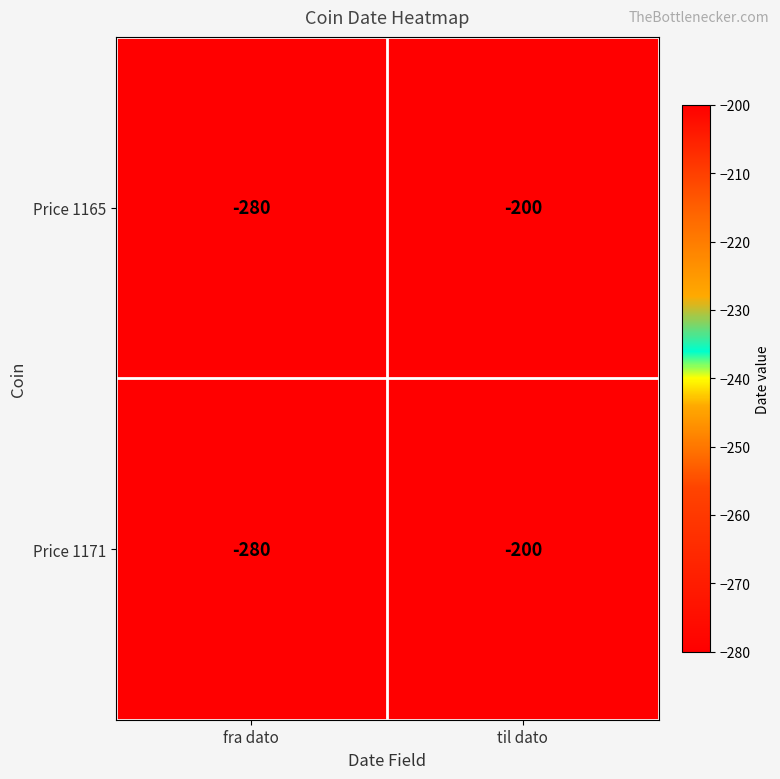

Read the Price 1165 value at til dato.

-200